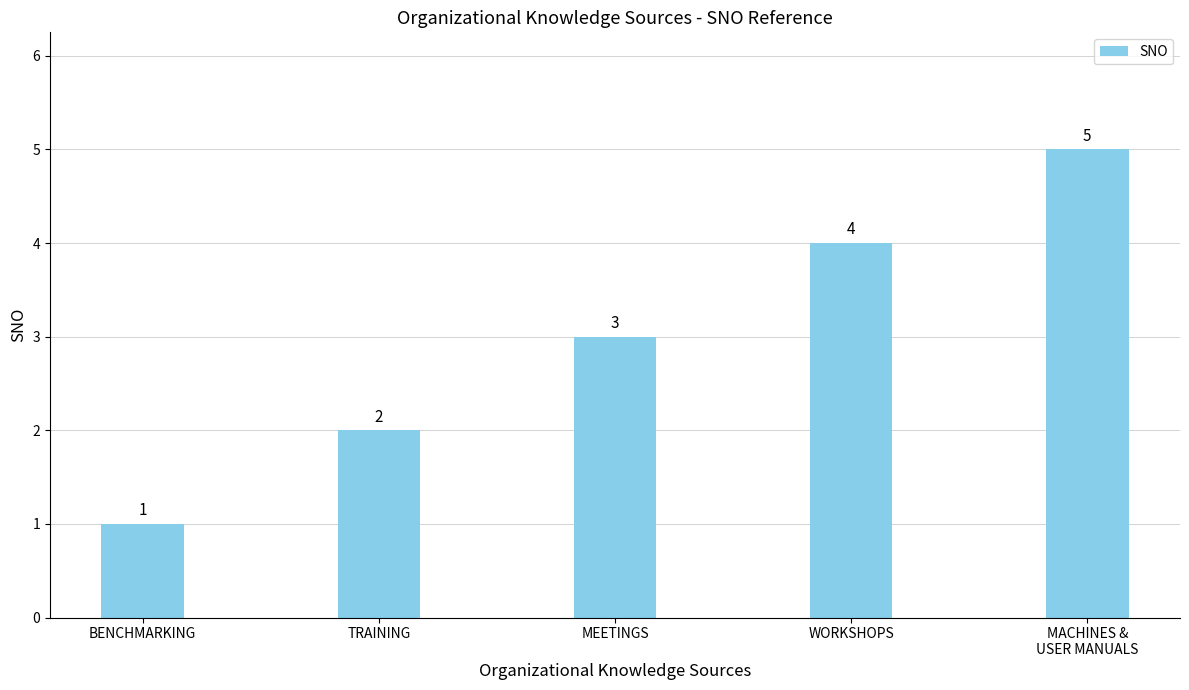

What is the label of the 5th bar from the right?

BENCHMARKING